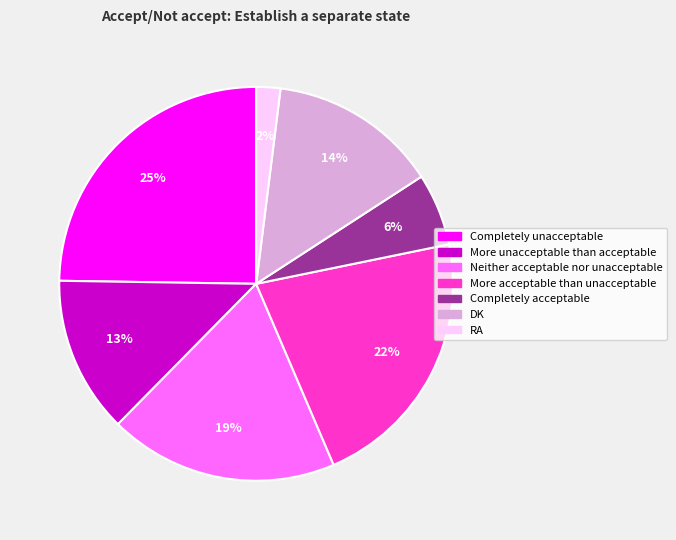

To the nearest percent, what is the difference between the largest and smallest slice percentages?

23%